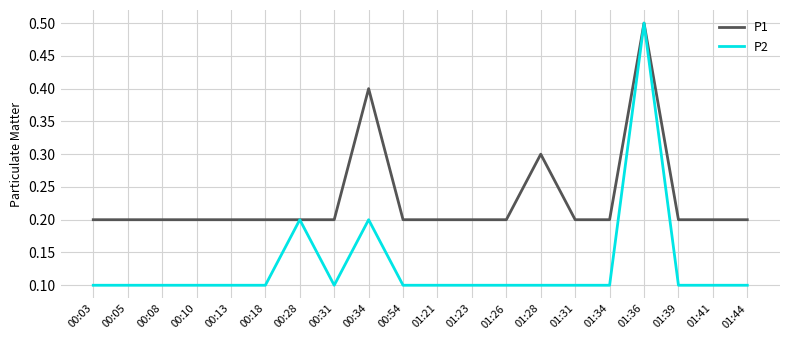

List the series in order of their overall mean, highest first.

P1, P2